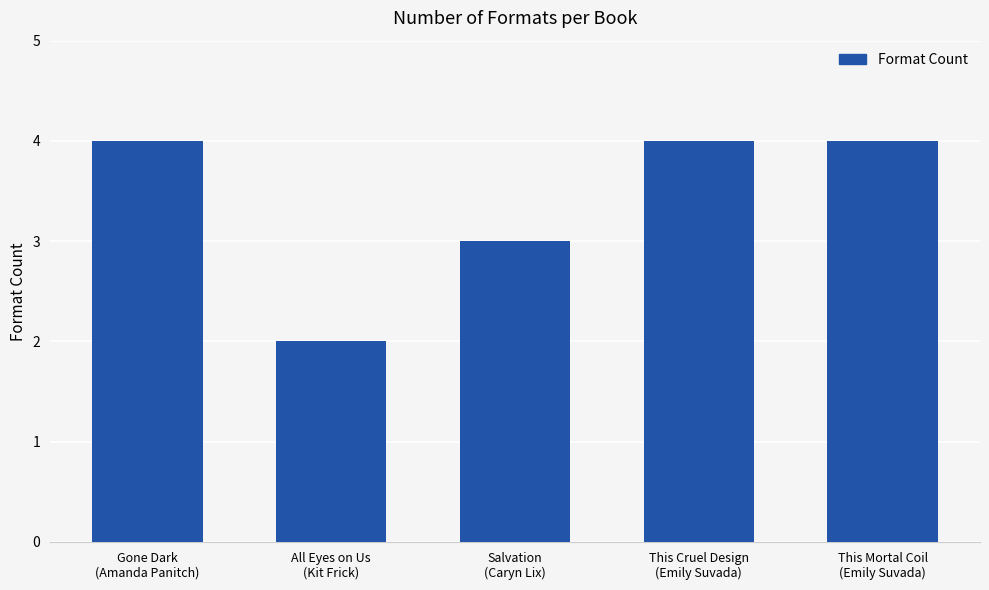

What is the sum of the values at This Mortal Coil
(Emily Suvada) and All Eyes on Us
(Kit Frick)?

6